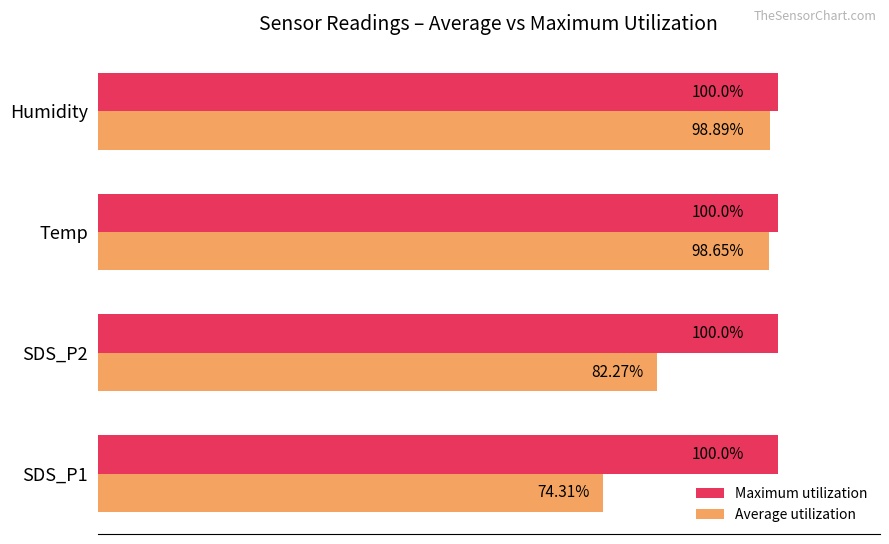

Is the value of Maximum utilization at SDS_P1 greater than the value of Average utilization at SDS_P2?

Yes